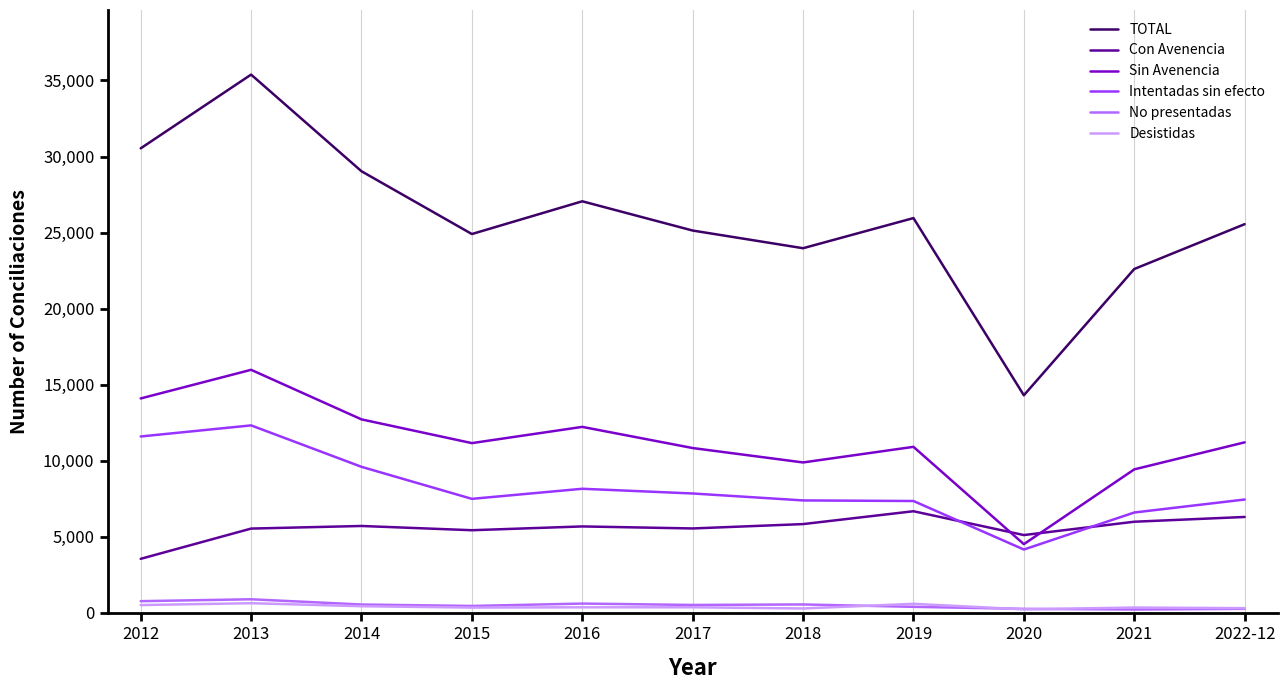

What is the difference between the TOTAL values at 2014 and 2012?

1507